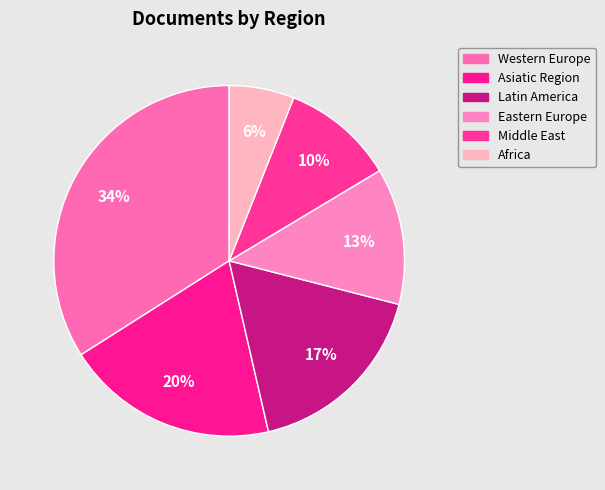

Does Asiatic Region represent more than half of the total?

No